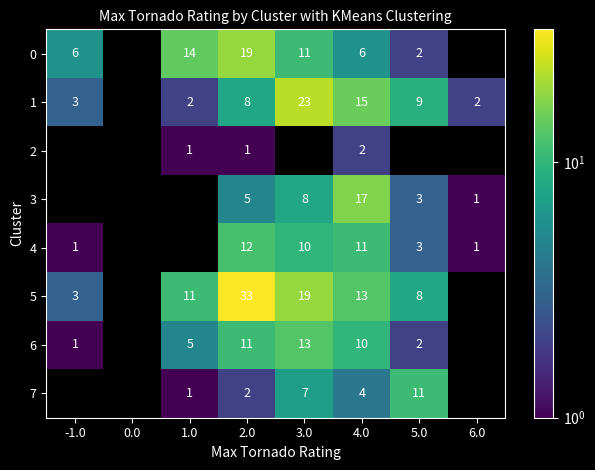

What is the difference between the 6 values at 2.0 and 1.0?

6